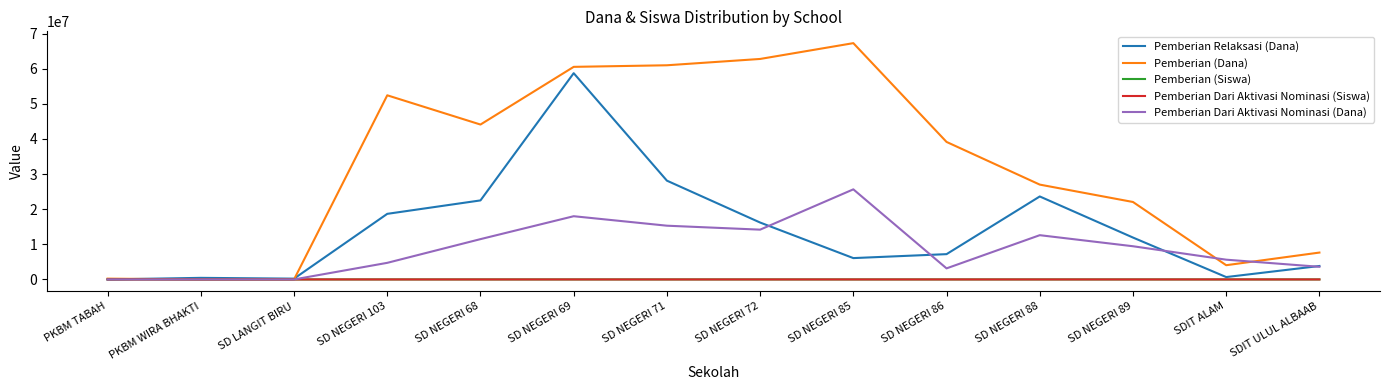

True or false: Pemberian (Dana) has a value of -20535283 at PKBM WIRA BHAKTI.

False